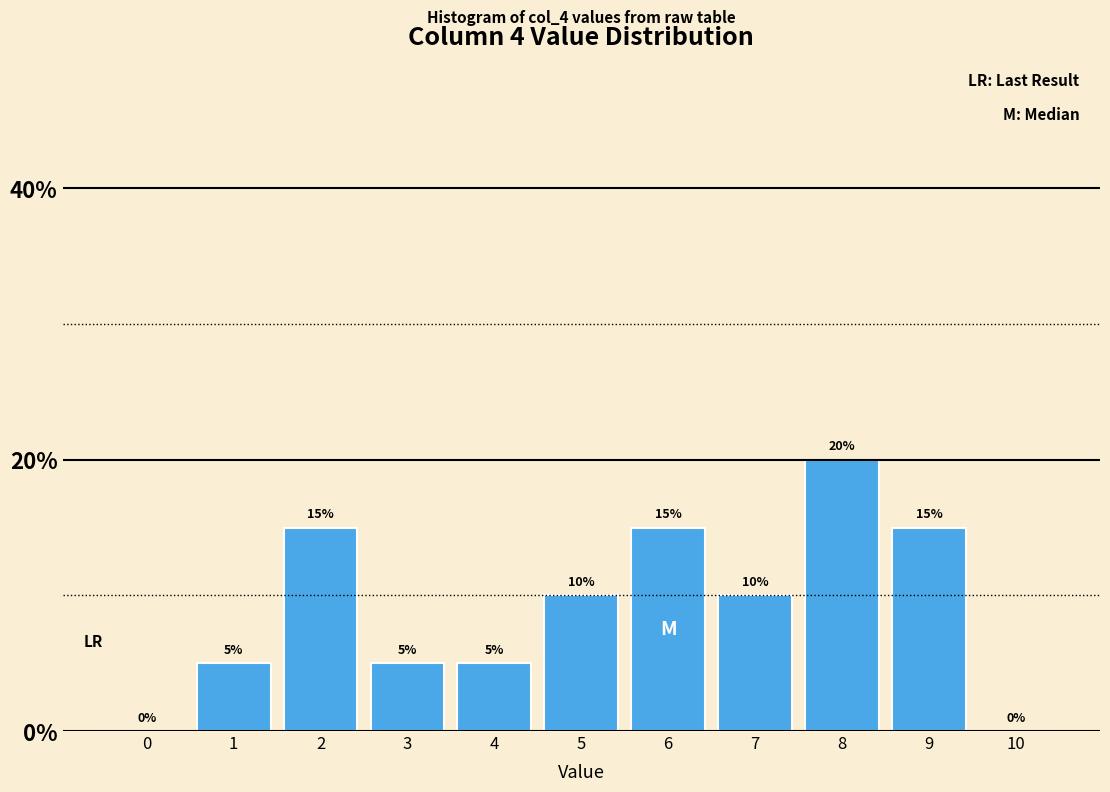

Reading left to right, what are all the values shown in this chart?

0=0	1=5	2=15	3=5	4=5	5=10	6=15	7=10	8=20	9=15	10=0